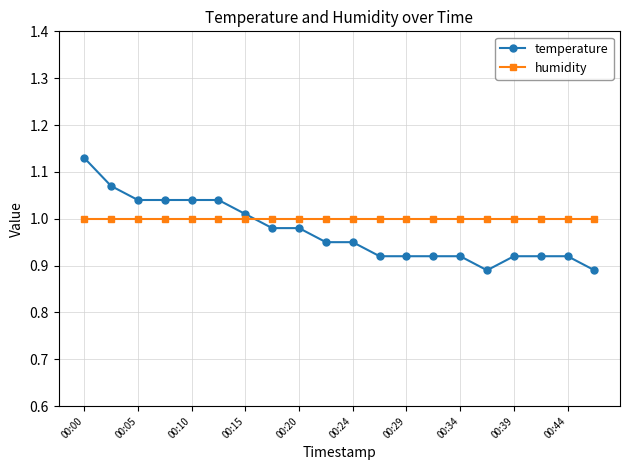

Which series has the largest range (max minus min)?

temperature